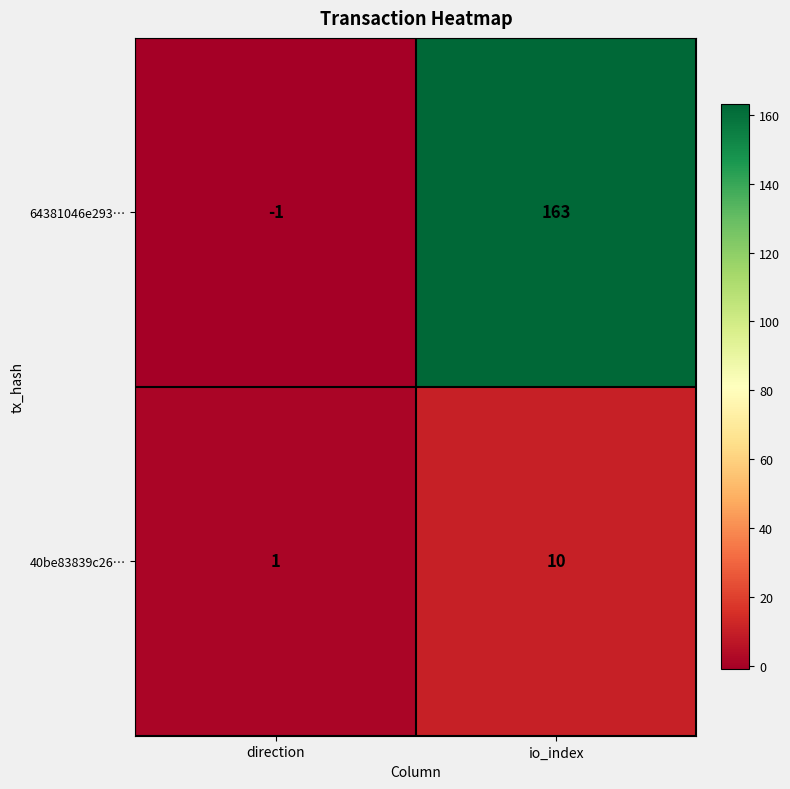

How many categories are shown in the chart?

2